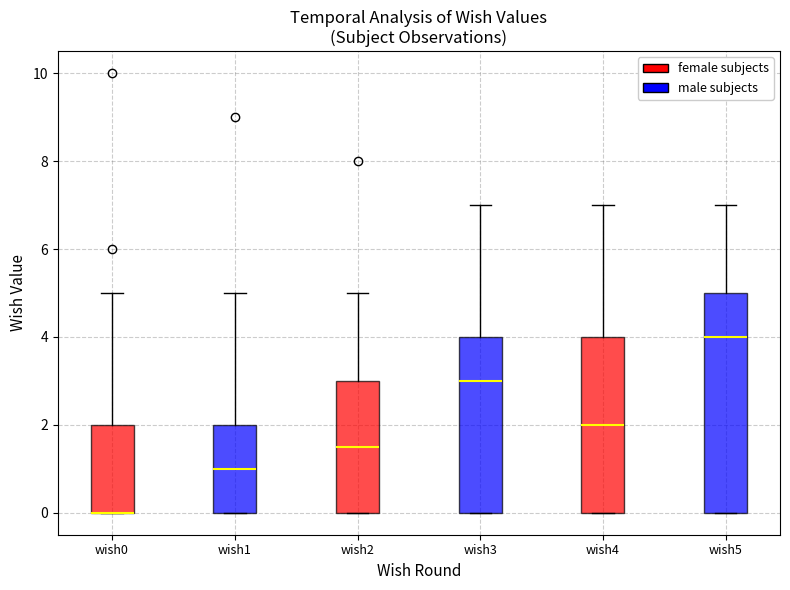

Where is the upper edge of the box for wish2 (male subjects) on the y-axis? The values are not printed on the chart, so give them approximately, as read against the axis.

4.0